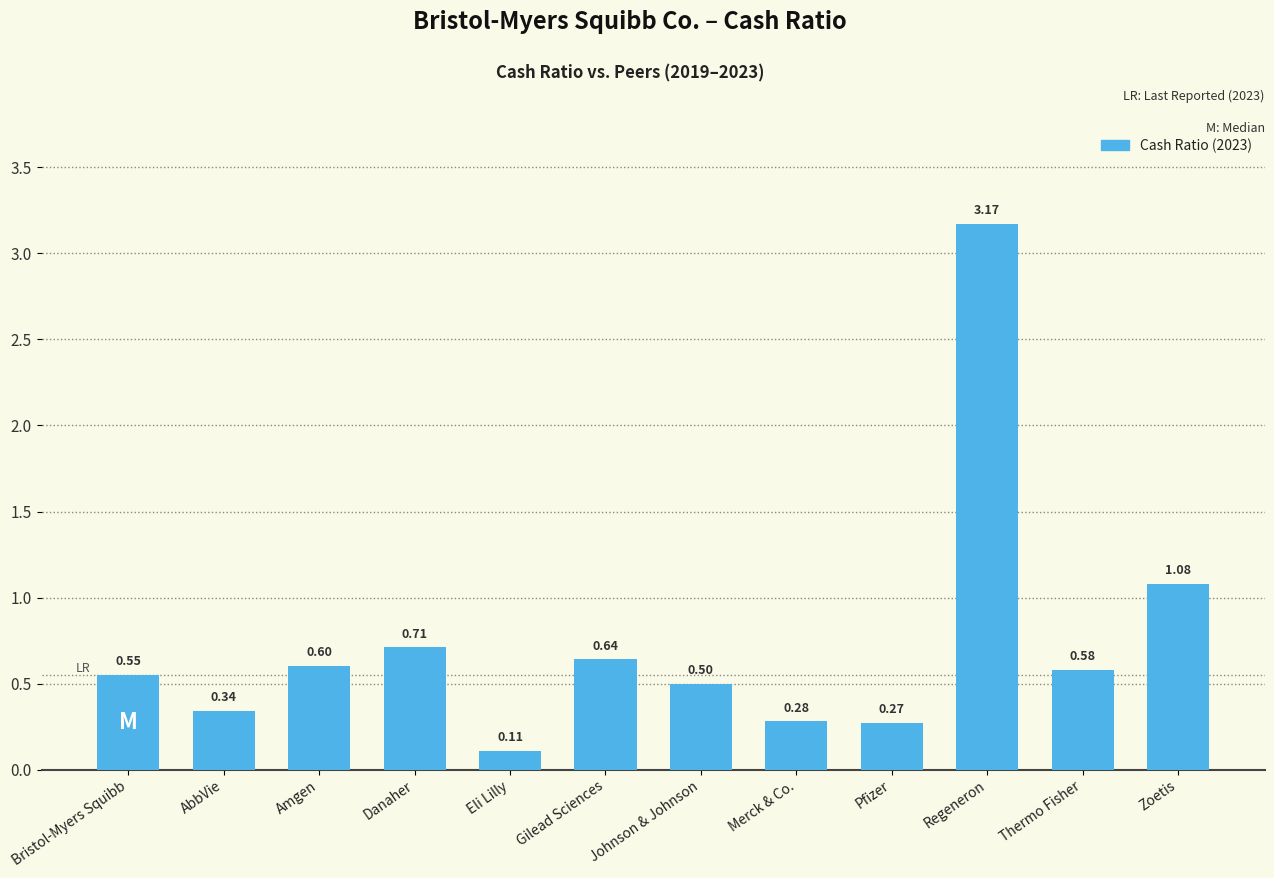

Which category has the highest value across all series?

Regeneron